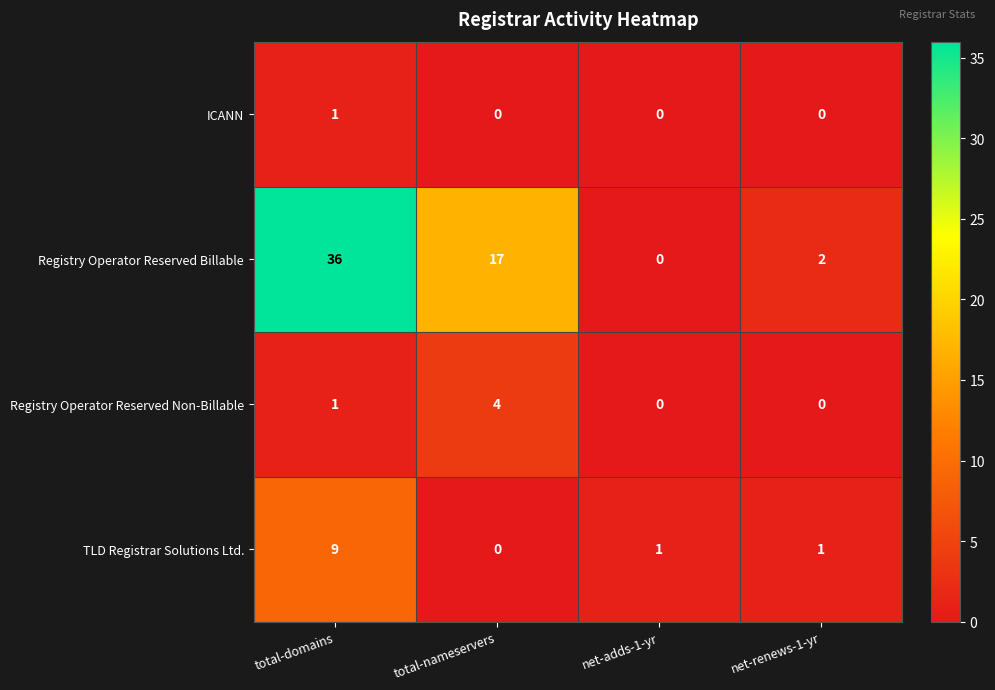

List the series in order of their peak value, lowest first.

ICANN, Registry Operator Reserved Non-Billable, TLD Registrar Solutions Ltd., Registry Operator Reserved Billable